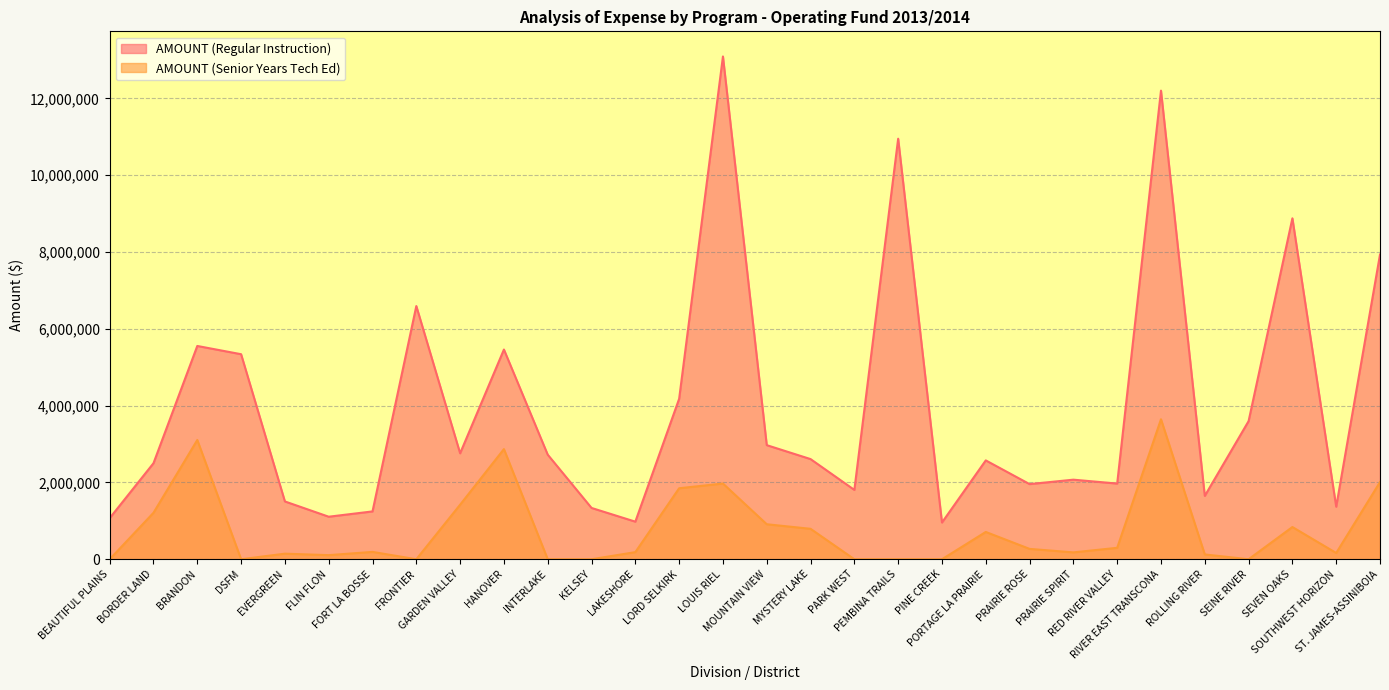

The AMOUNT (Regular Instruction) series shows 13092568 at LOUIS RIEL. True or false?

True